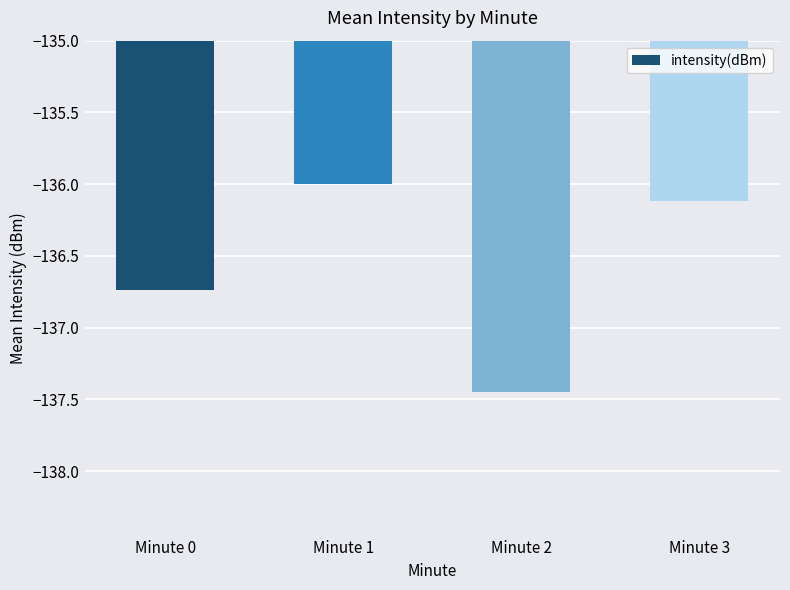

What is the greatest value displayed?

-136.0